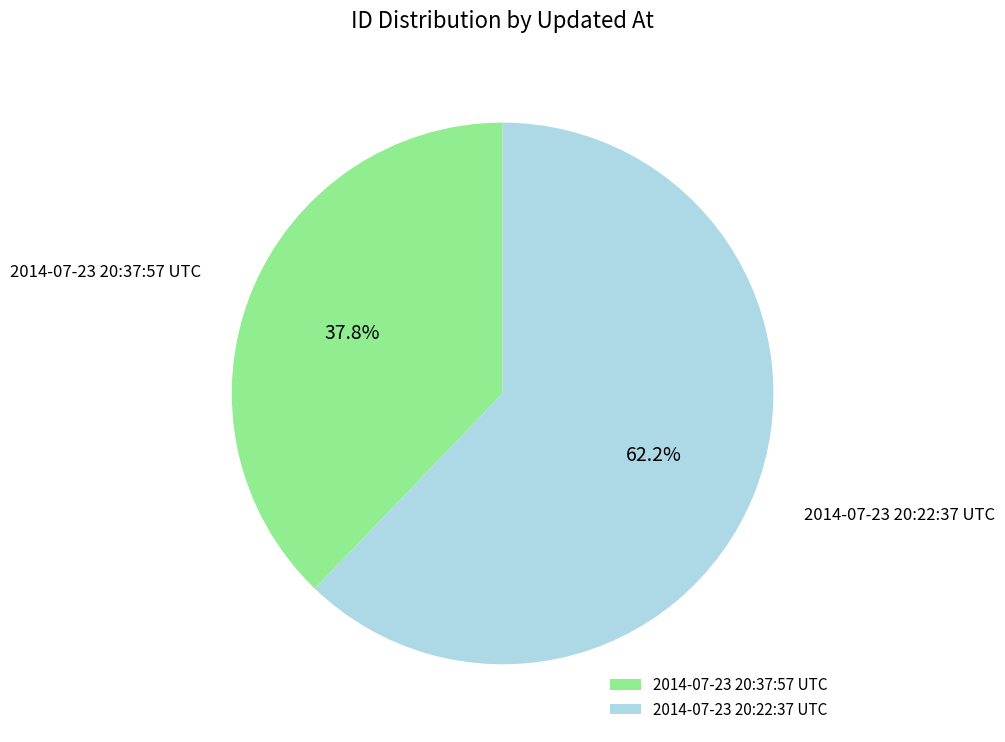

How many segments does this pie chart have?

2